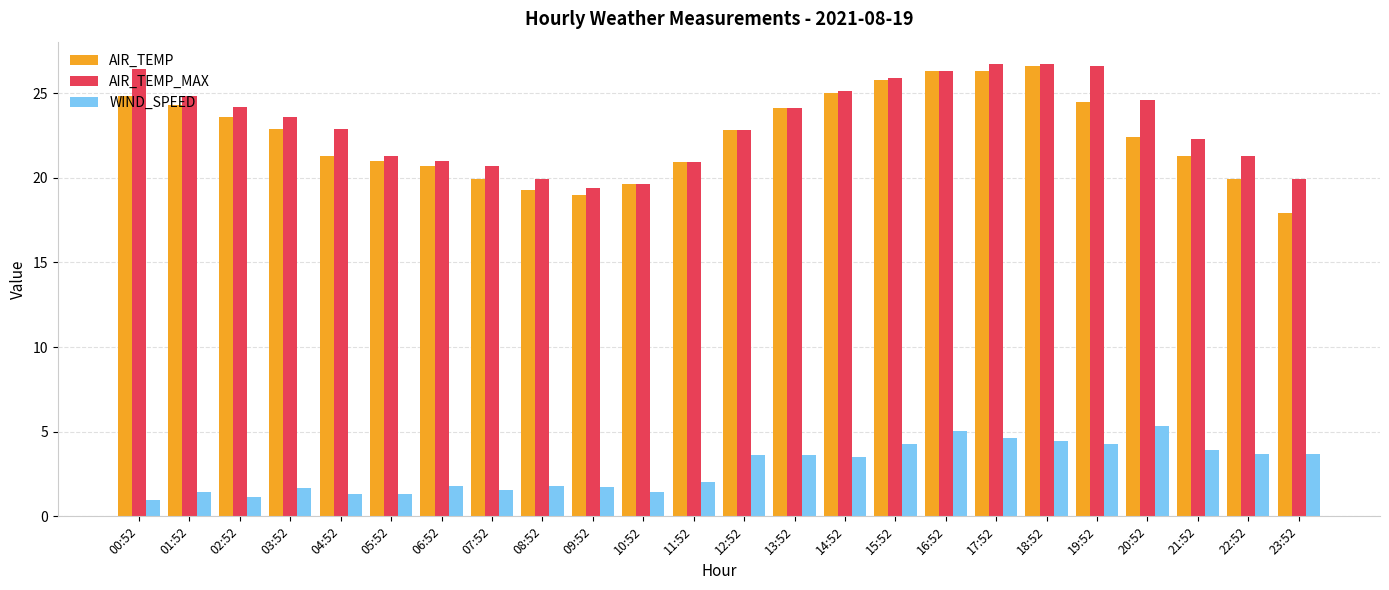

What is the difference between the AIR_TEMP values at 10:52 and 02:52?

4.0